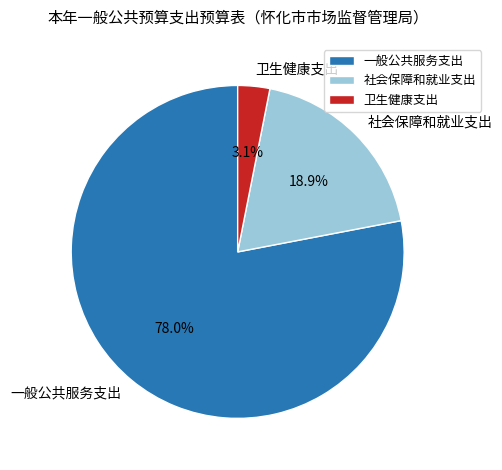

How many segments does this pie chart have?

3